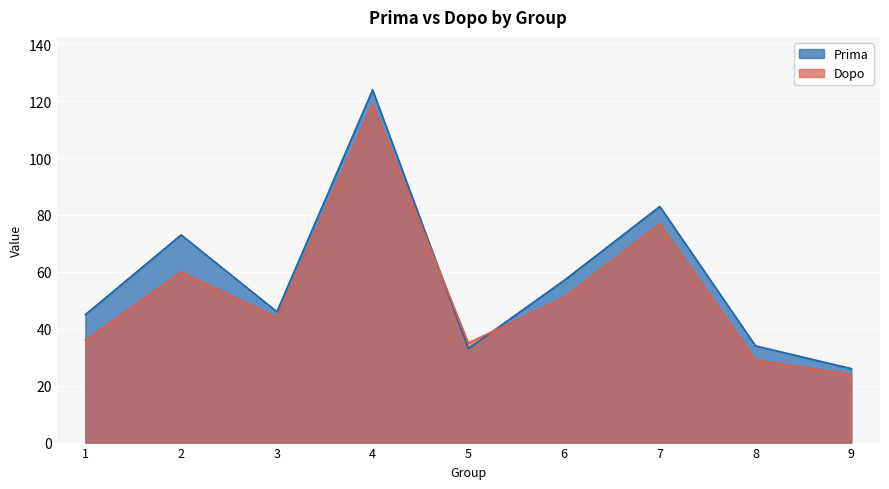

What is the highest value of the Prima series?

124